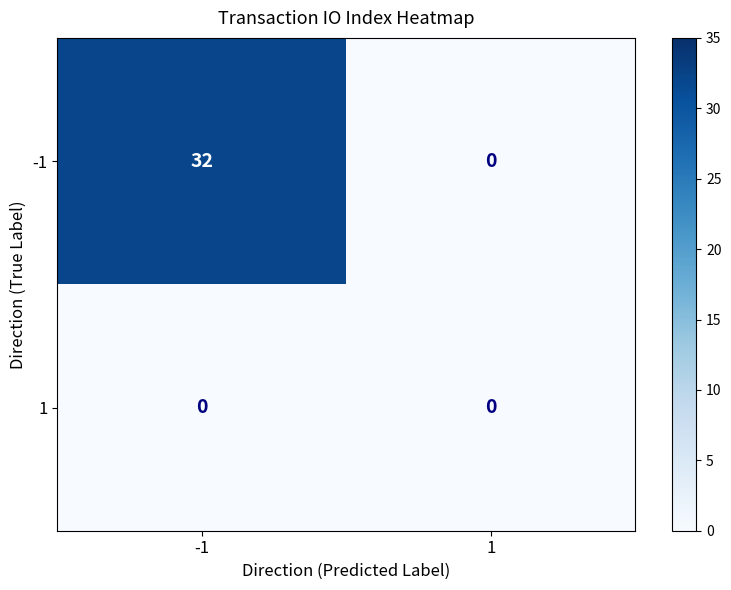

Which series has the widest spread of values?

-1